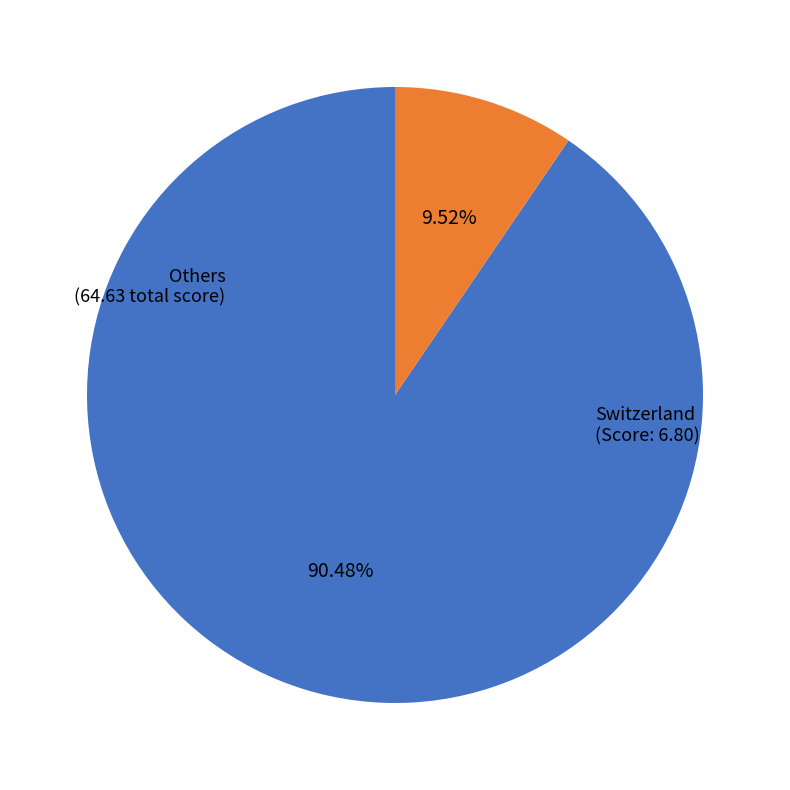

Is there any slice that represents more than half of the pie?

Yes